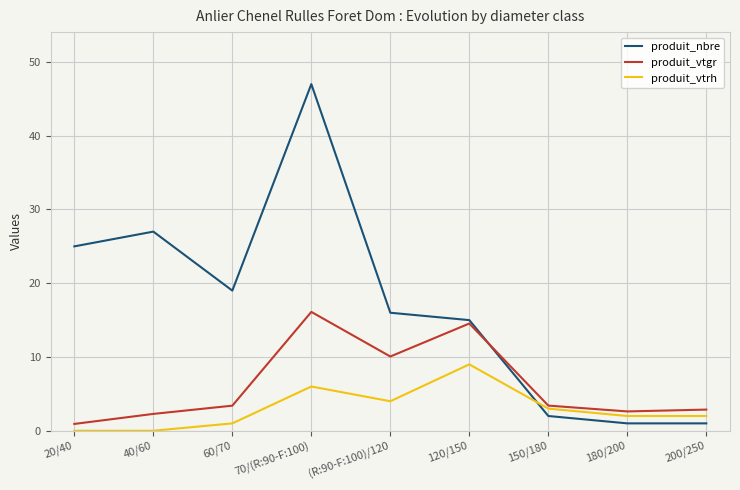

How many times do produit_vtgr and produit_nbre cross each other?

1